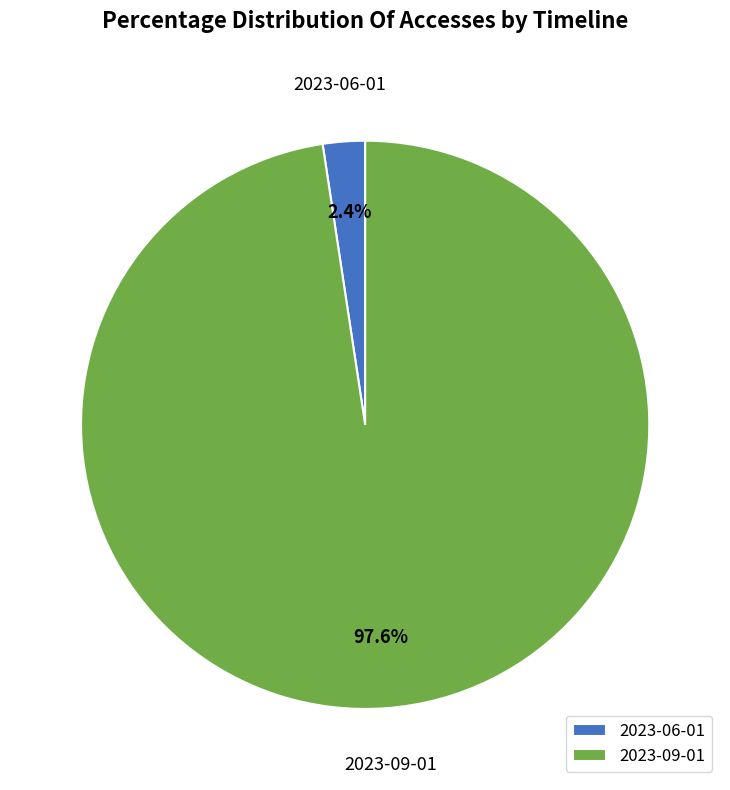

Which category has the smallest portion of the pie?

2023-06-01